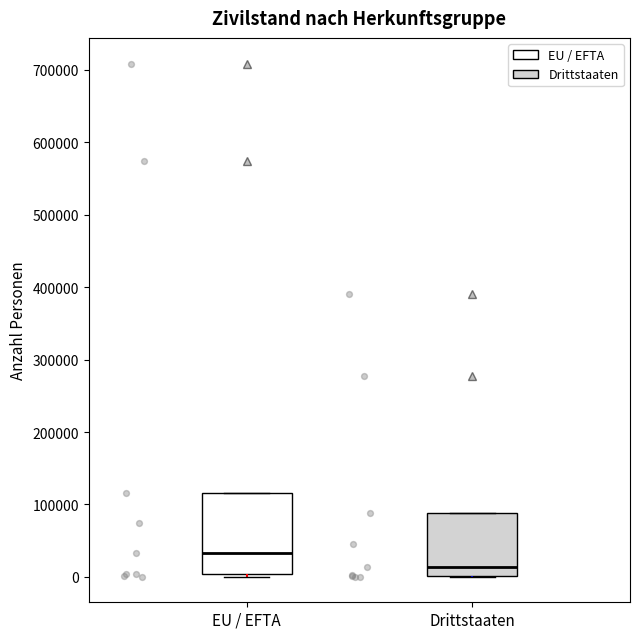

Reading left to right, transcribe this box plot: for each box, give where its median line is, the range the box spans, and where its two whiskers end, as read against the y-axis. The values are not printed on the chart, so give them approximately, as read against the axis.

EU / EFTA: median 30000, box 0 to 120000, whiskers 0 to 120000
Drittstaaten: median 10000, box 0 to 90000, whiskers 0 to 90000